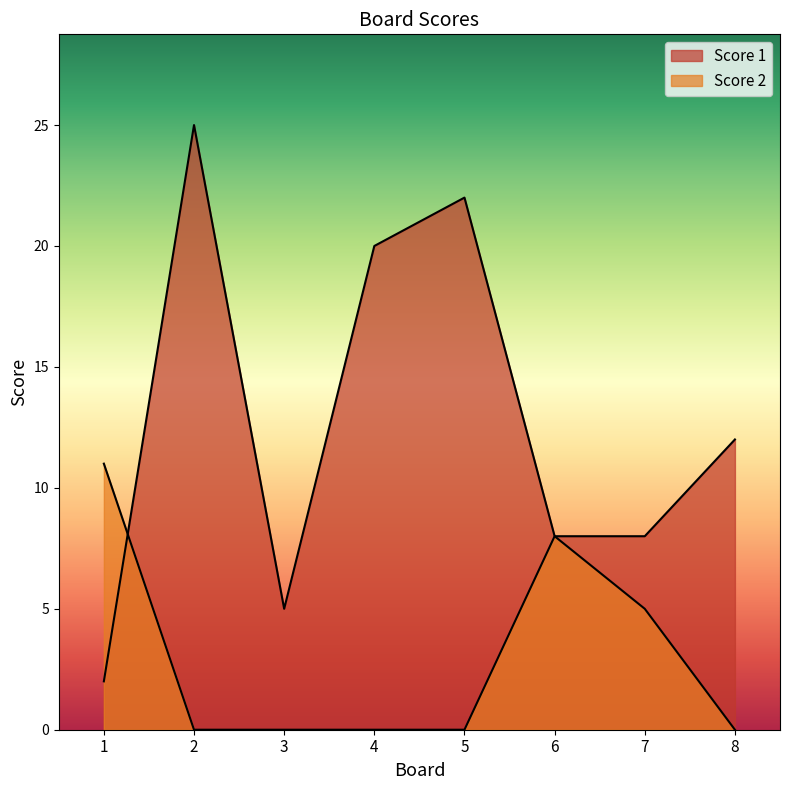

Is it true that Score 1 equals 12 at 7?

False